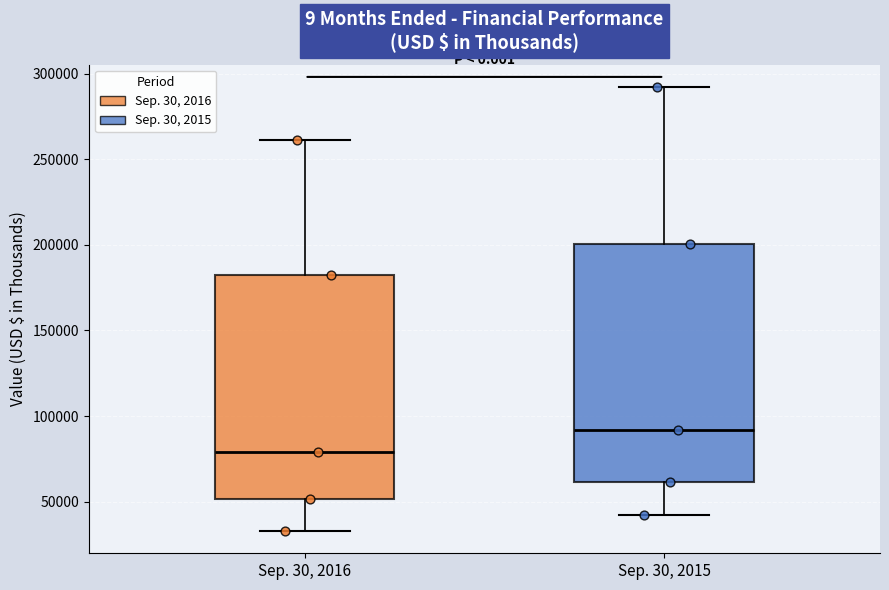

Reading left to right, transcribe this box plot: for each box, give where its median line is, the range the box spans, and where its two whiskers end, as read against the y-axis. The values are not printed on the chart, so give them approximately, as read against the axis.

Sep. 30, 2016: median 80000, box 50000 to 180000, whiskers 35000 to 260000
Sep. 30, 2015: median 90000, box 60000 to 200000, whiskers 40000 to 290000